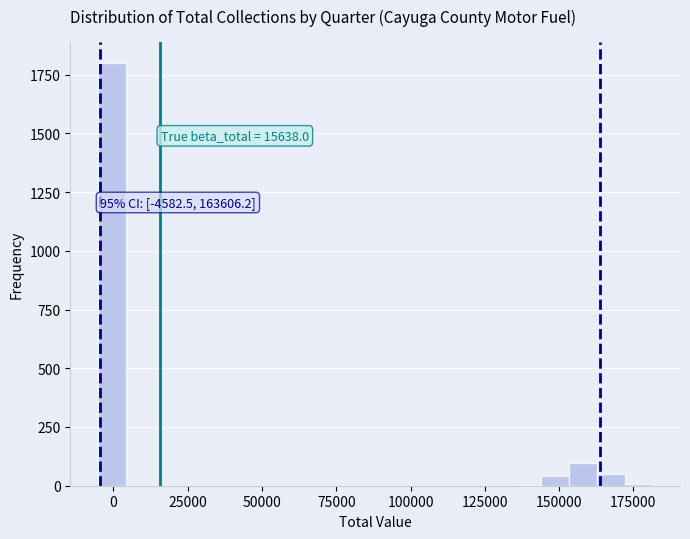

Around what value on the x-axis is the tallest bar? Give the approximate position of its centre, as read against the axis.

0